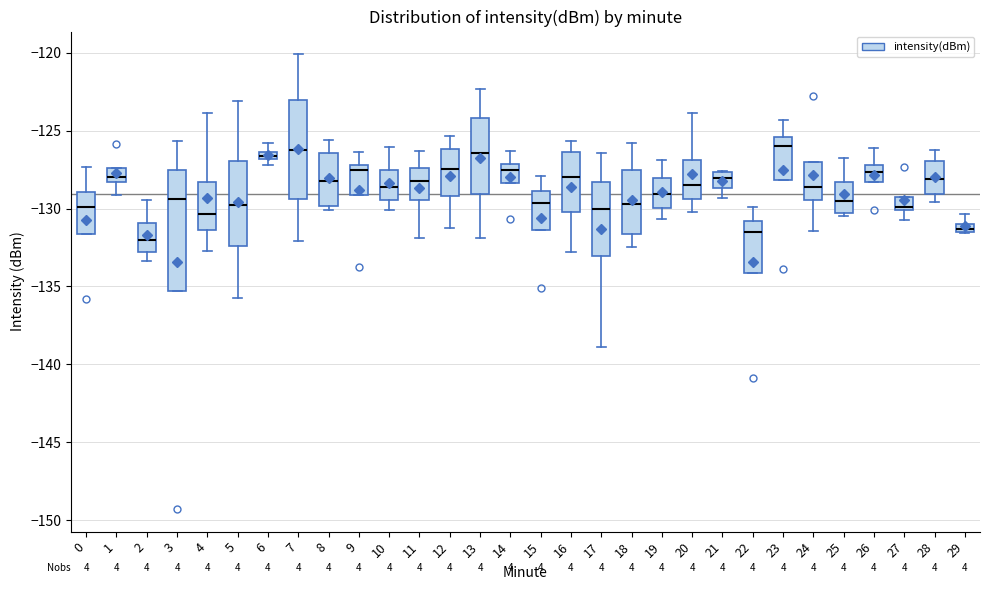

Which box is the tallest, from its lower edge to its upper edge?

3